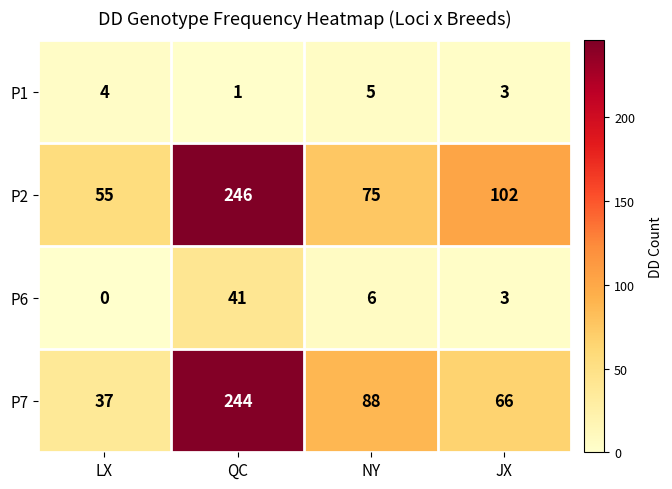

Which series has the largest range (max minus min)?

P7